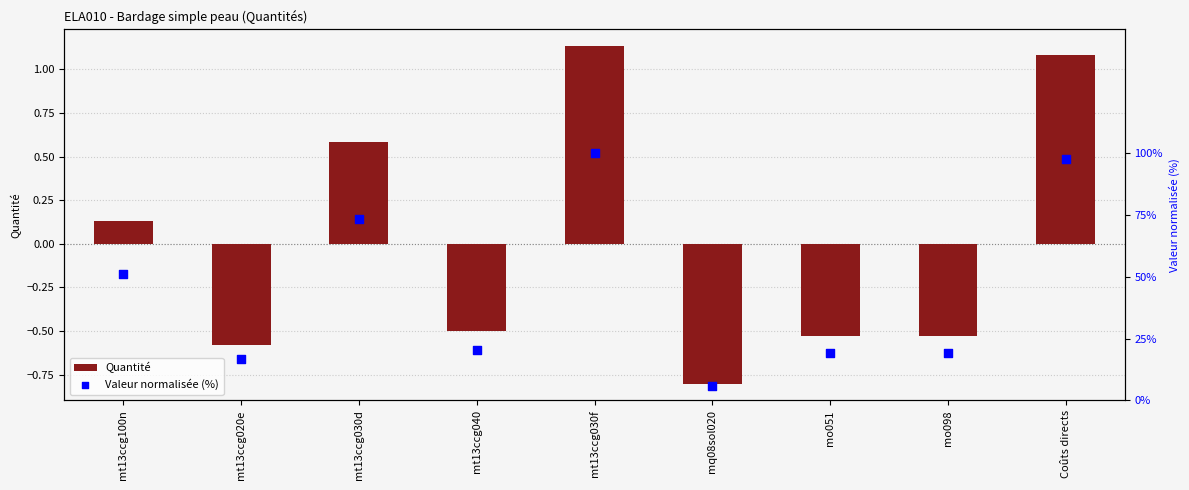

What is the total value across all series at mt13ccg100n?

51.4